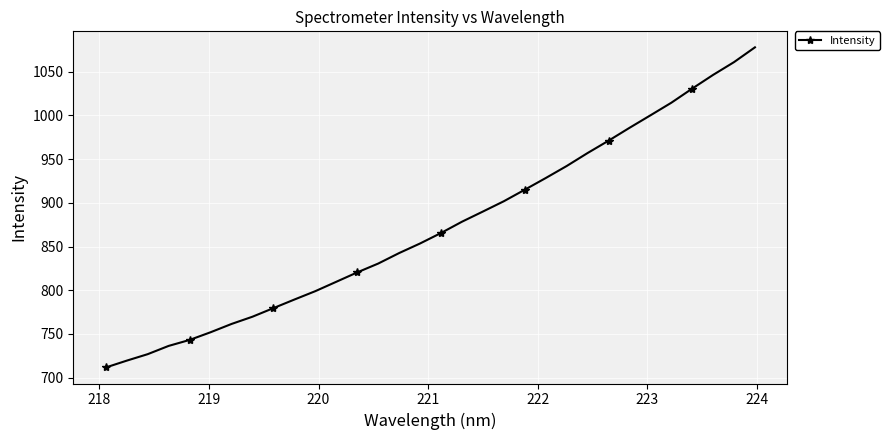

What is the difference between the second highest and minimum values?

349.4